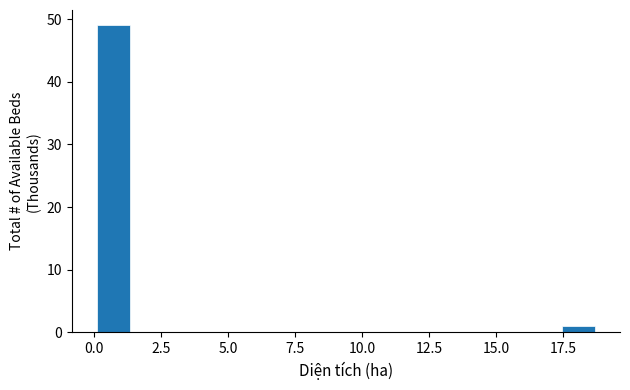

Around what value on the x-axis is the tallest bar? Give the approximate position of its centre, as read against the axis.

0.5